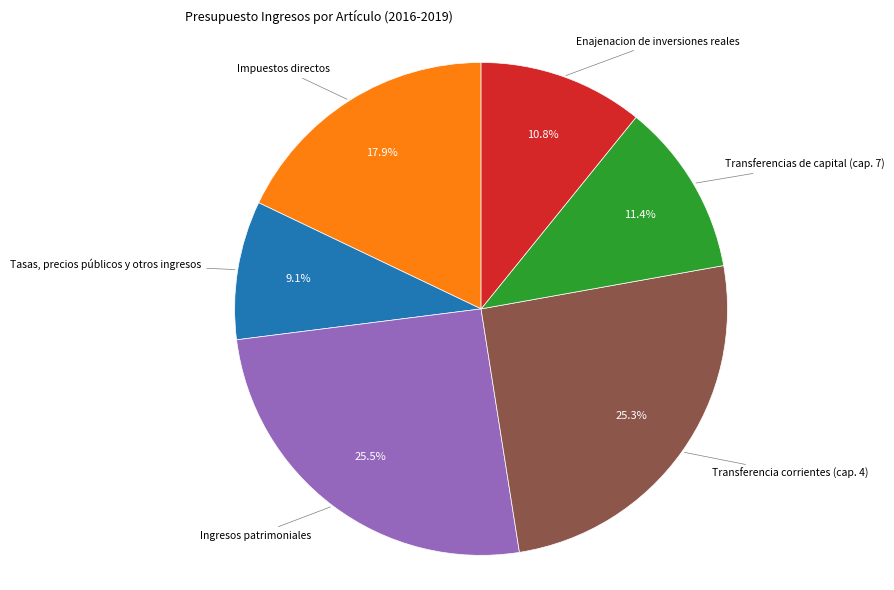

To the nearest percent, what is the average slice percentage?

17%